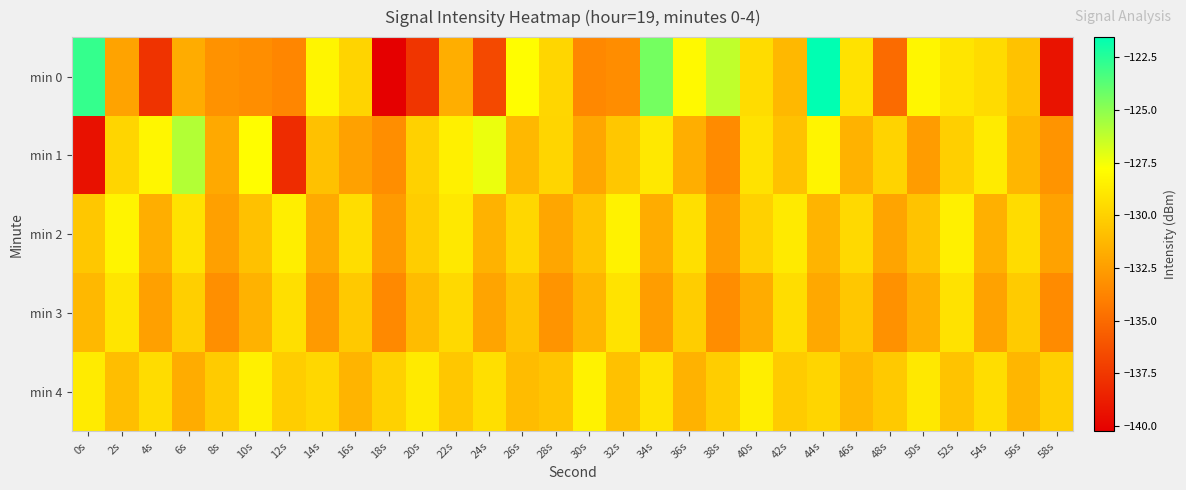

Reading left to right, transcribe all the data shown in this chart.

min 0: 0s=-122.8	2s=-132.2	4s=-137.7	6s=-131.8	8s=-133.1	10s=-133.3	12s=-133.6	14s=-128.3	16s=-129.8	18s=-140.2	20s=-137.6	22s=-131.7	24s=-136.7	26s=-127.8	28s=-129.8	30s=-133.5	32s=-133.3	34s=-124.4	36s=-128.1	38s=-126.2	40s=-129.5	42s=-131.2	44s=-121.5	46s=-129.2	48s=-135.0	50s=-128.2	52s=-129.0	54s=-129.5	56s=-130.7	58s=-139.2
min 1: 0s=-139.4	2s=-129.8	4s=-128.2	6s=-125.9	8s=-132.0	10s=-127.9	12s=-138.1	14s=-130.8	16s=-132.3	18s=-133.3	20s=-130.0	22s=-128.5	24s=-127.3	26s=-131.2	28s=-129.8	30s=-132.1	32s=-130.5	34s=-128.9	36s=-131.7	38s=-133.4	40s=-129.2	42s=-130.8	44s=-128.3	46s=-131.5	48s=-129.9	50s=-132.6	52s=-130.1	54s=-128.7	56s=-131.3	58s=-133.0
min 2: 0s=-130.5	2s=-128.3	4s=-131.7	6s=-129.2	8s=-132.4	10s=-130.8	12s=-128.6	14s=-131.9	16s=-129.4	18s=-132.7	20s=-130.2	22s=-128.9	24s=-131.5	26s=-129.7	28s=-132.1	30s=-130.6	32s=-128.4	34s=-131.8	36s=-129.3	38s=-132.5	40s=-130.0	42s=-128.8	44s=-131.4	46s=-129.6	48s=-132.2	50s=-130.7	52s=-128.5	54s=-131.6	56s=-129.5	58s=-132.3
min 3: 0s=-131.2	2s=-129.0	4s=-132.4	6s=-130.1	8s=-133.2	10s=-131.5	12s=-129.3	14s=-132.7	16s=-130.4	18s=-133.5	20s=-131.0	22s=-129.6	24s=-132.2	26s=-130.7	28s=-133.0	30s=-131.3	32s=-129.1	34s=-132.5	36s=-130.2	38s=-133.3	40s=-131.8	42s=-129.4	44s=-132.0	46s=-130.5	48s=-133.1	50s=-131.6	52s=-129.2	54s=-132.3	56s=-130.3	58s=-133.4
min 4: 0s=-128.7	2s=-130.9	4s=-129.5	6s=-131.8	8s=-130.3	10s=-128.5	12s=-130.2	14s=-129.7	16s=-131.4	18s=-130.0	20s=-128.8	22s=-130.5	24s=-129.3	26s=-131.0	28s=-130.6	30s=-128.4	32s=-130.8	34s=-129.1	36s=-131.5	38s=-130.2	40s=-128.6	42s=-130.3	44s=-129.8	46s=-131.2	48s=-130.4	50s=-128.9	52s=-130.7	54s=-129.4	56s=-131.3	58s=-130.1